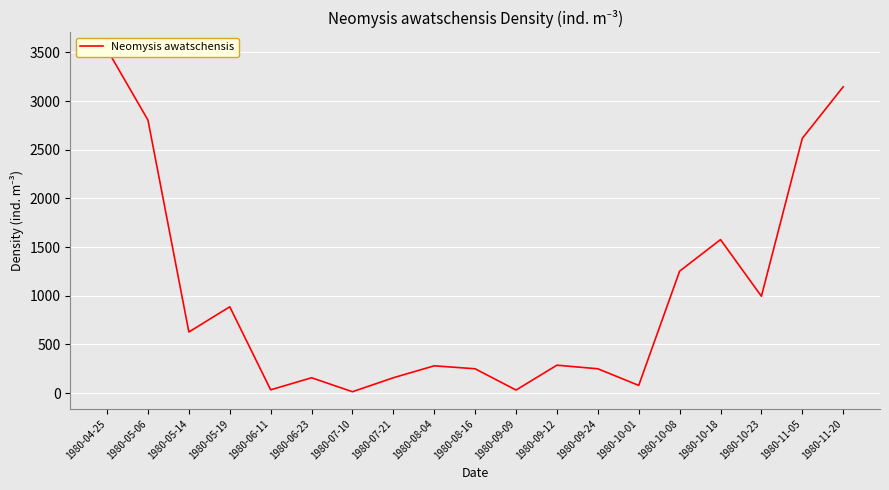

Where is the first local minimum?

1980-05-14